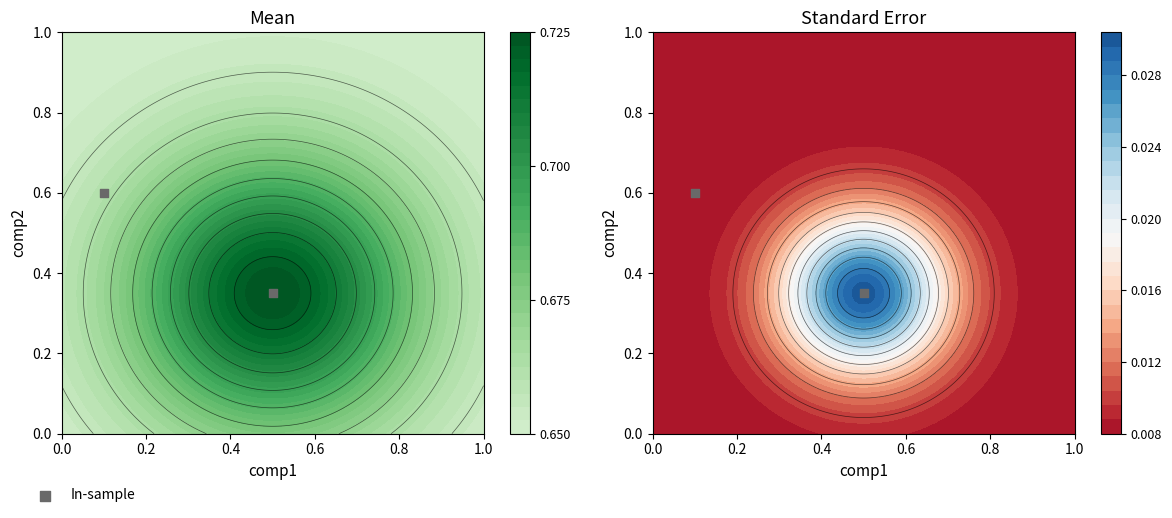

What is the difference between the maximum and minimum values?

0.2